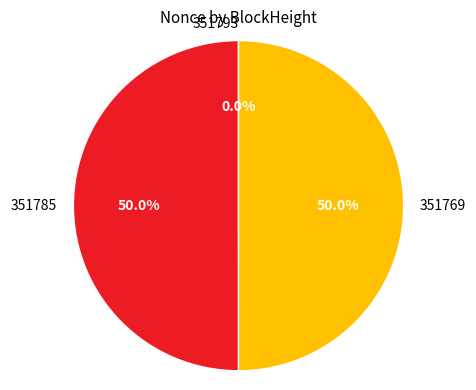

Combined, do 351769 and 351785 account for over 50%?

Yes